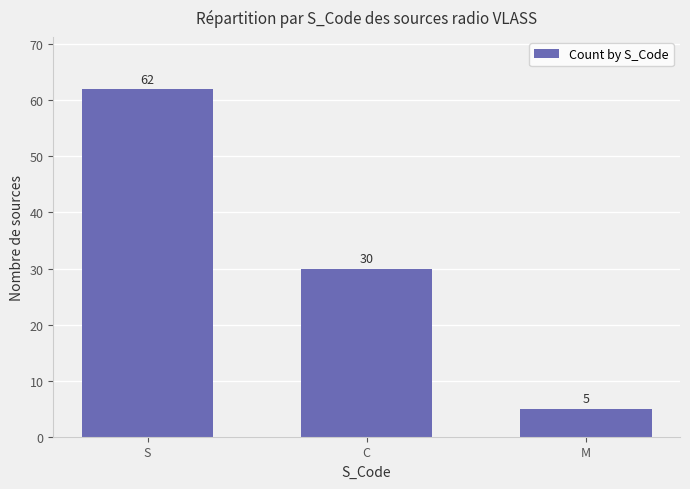

At which label does the data first exceed 30?

S